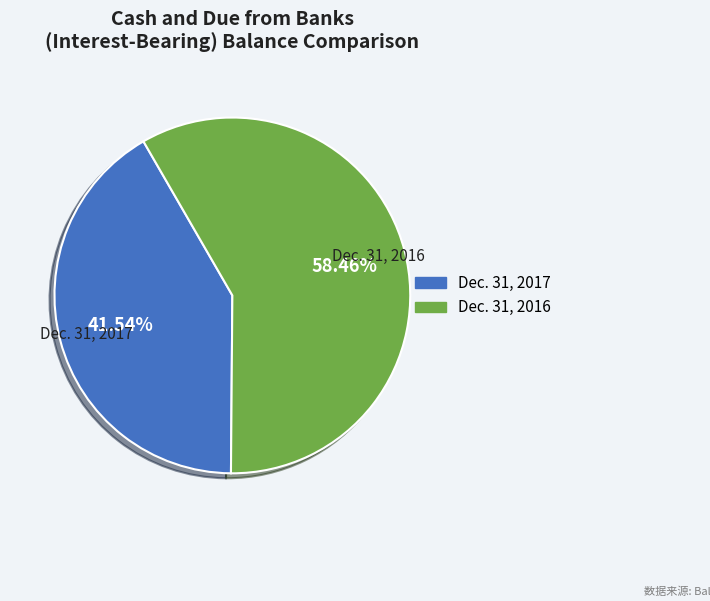

The Dec. 31, 2016 slice represents 58% of the pie. True or false?

True